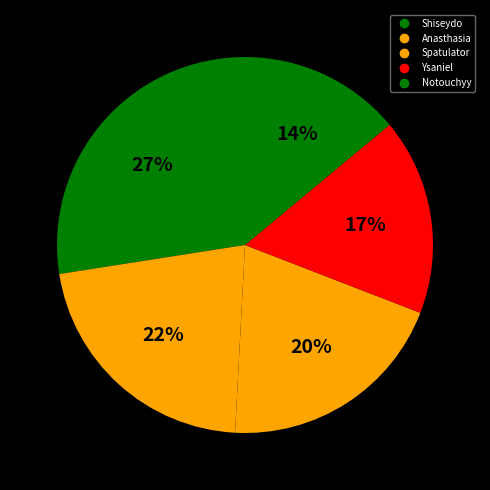

What percentage do Shiseydo and Ysaniel together represent?

44.4%